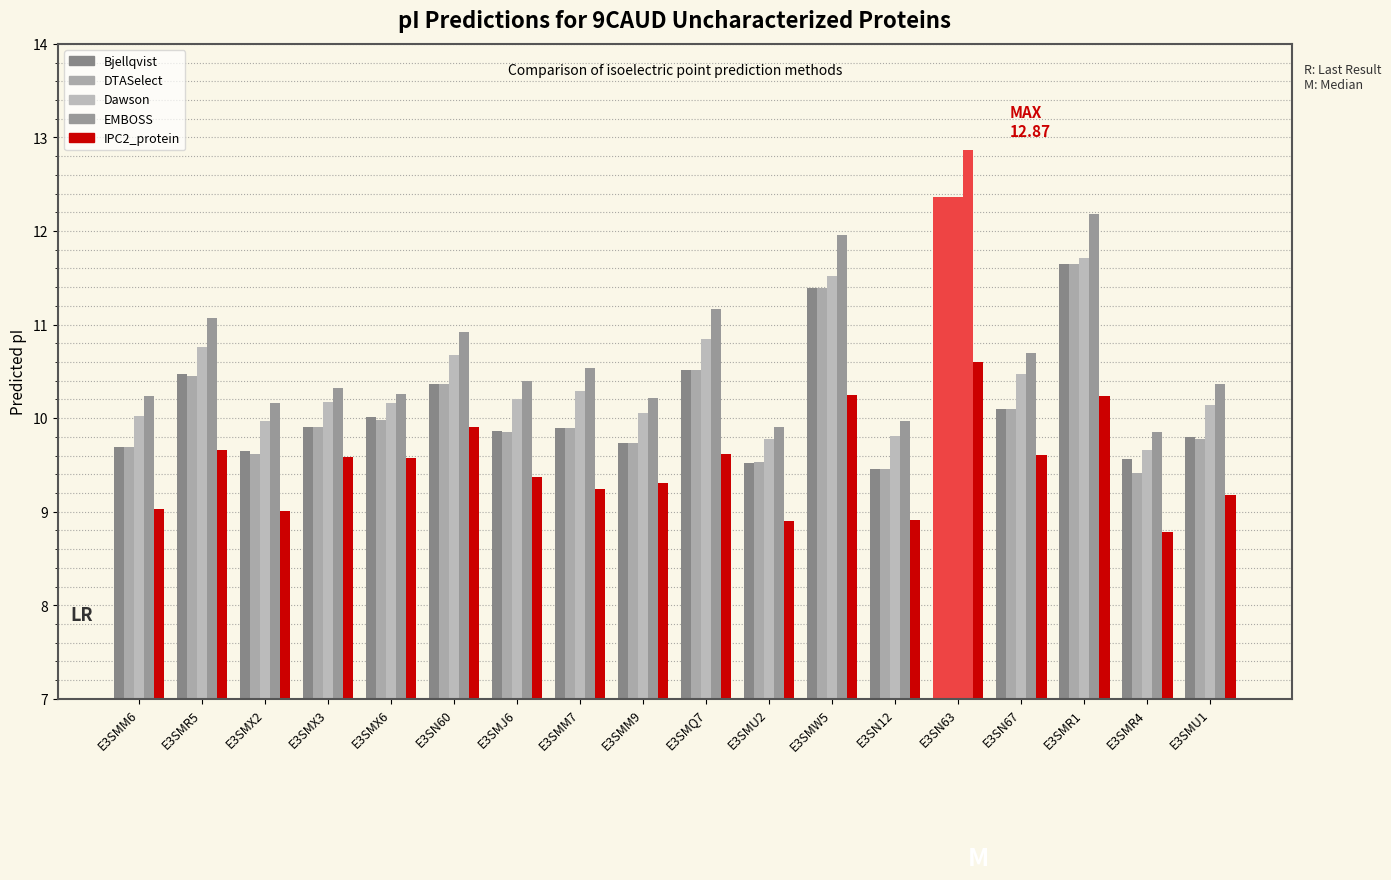

Does the chart contain any negative values?

No